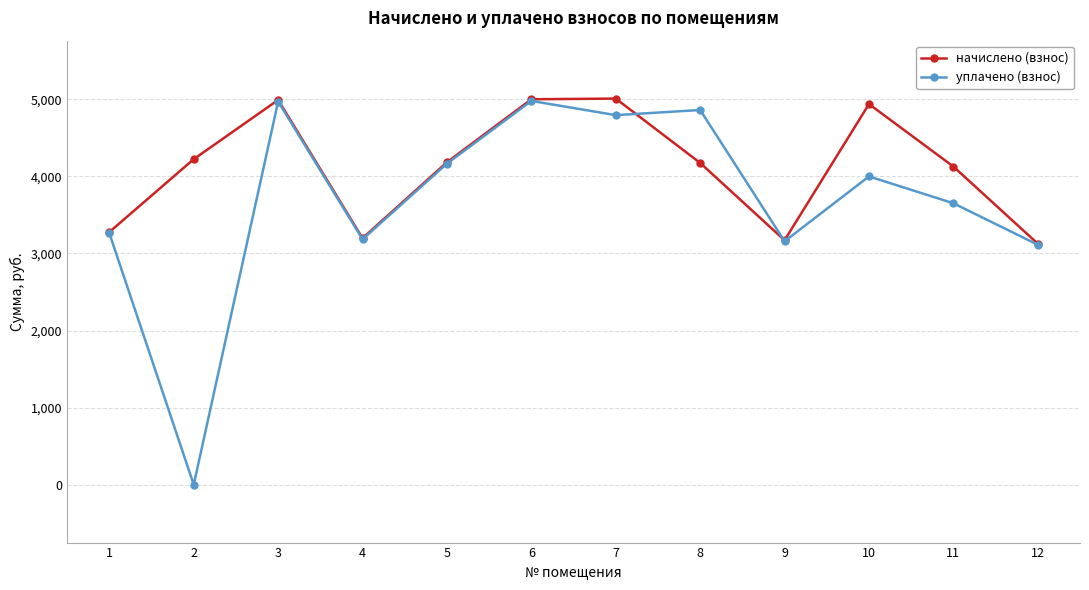

At which label does начислено (взнос) first exceed 4183?

2